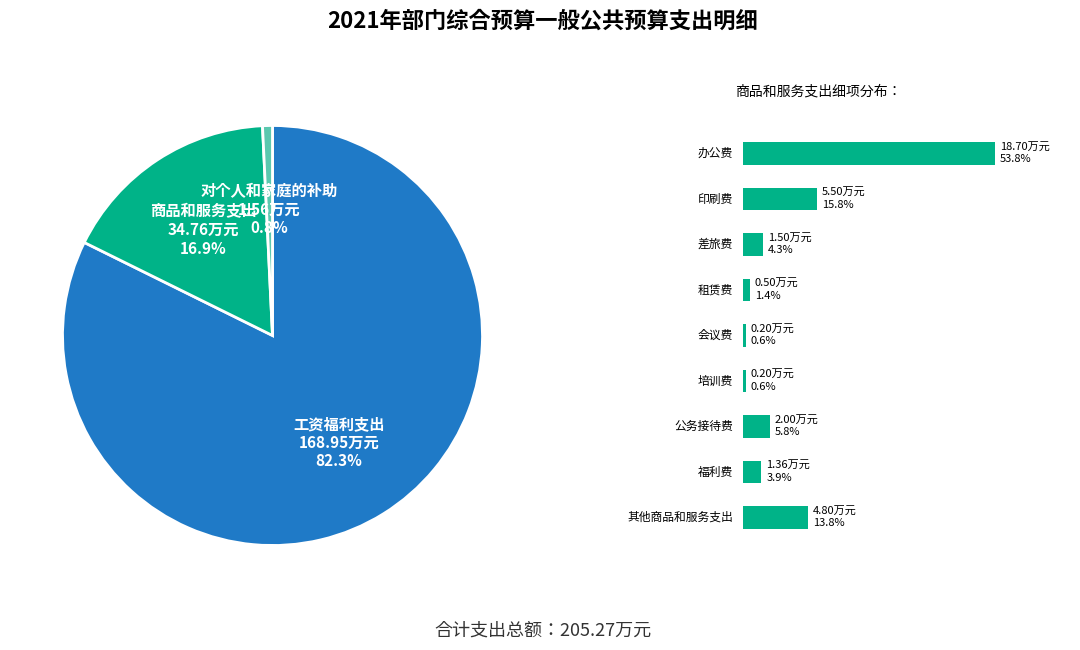

To the nearest percent, what portion does 对个人和家庭的补助 represent?

1%